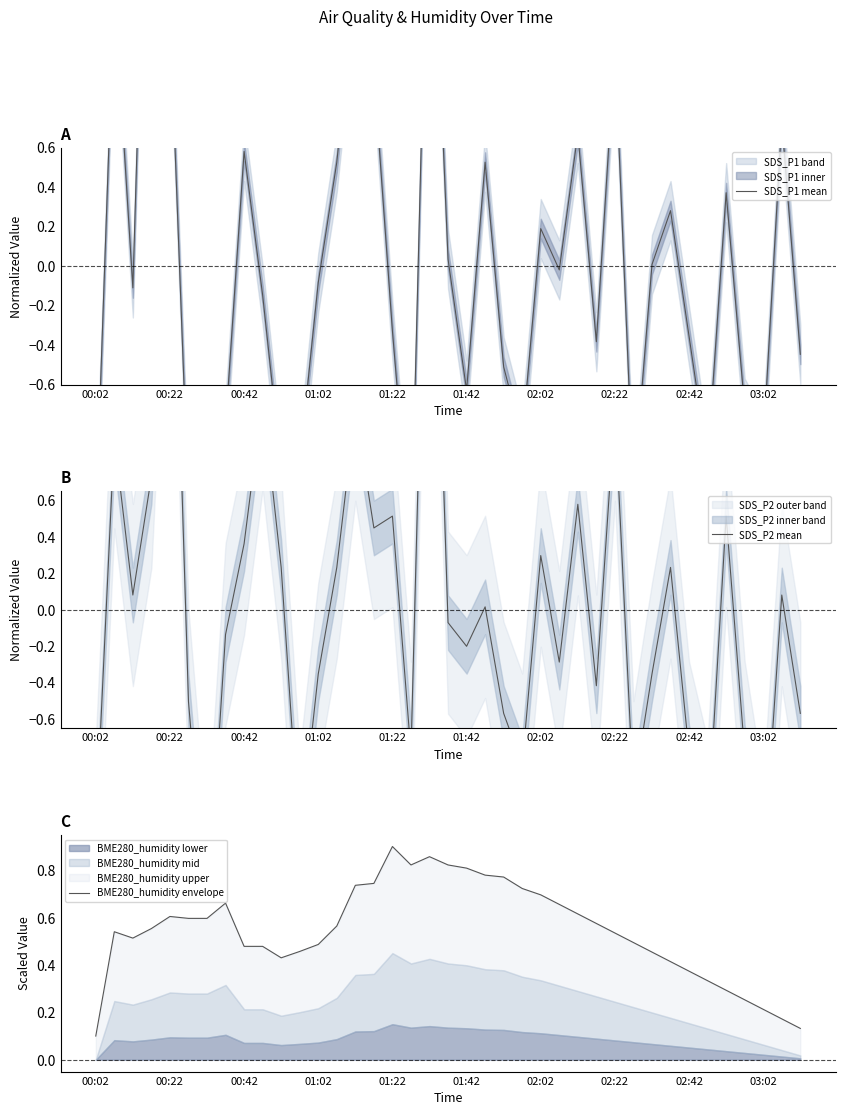

How many values in the SDS_P1 mean series are below 0?

22